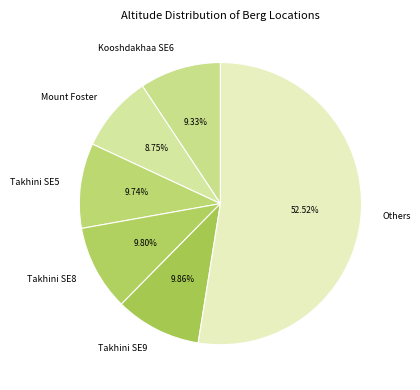

What percentage is the Takhini SE5 slice, to the nearest percent?

10%